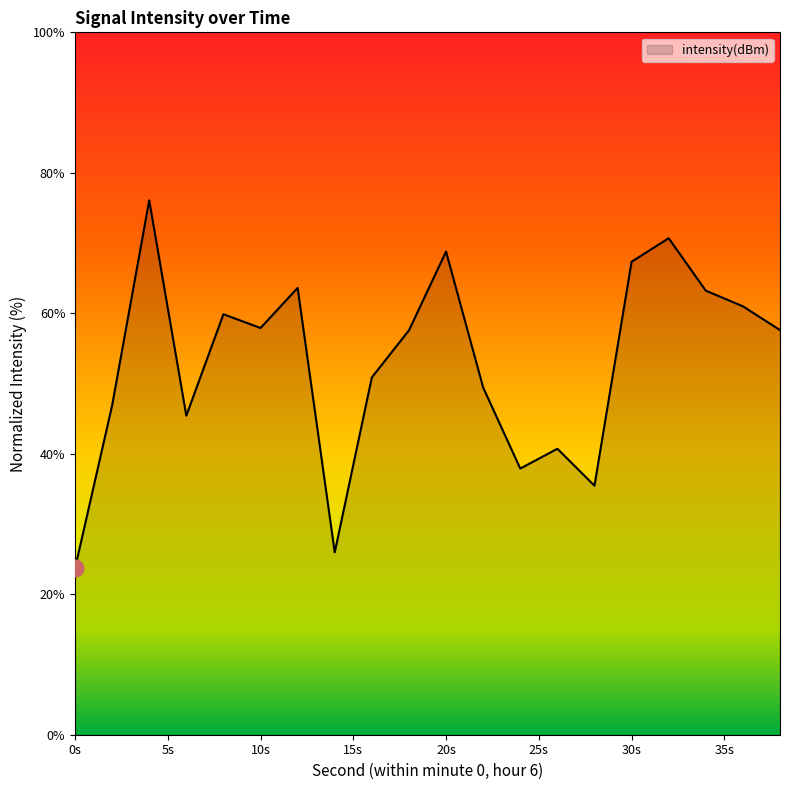

What is the difference between the maximum and minimum values?

52.4